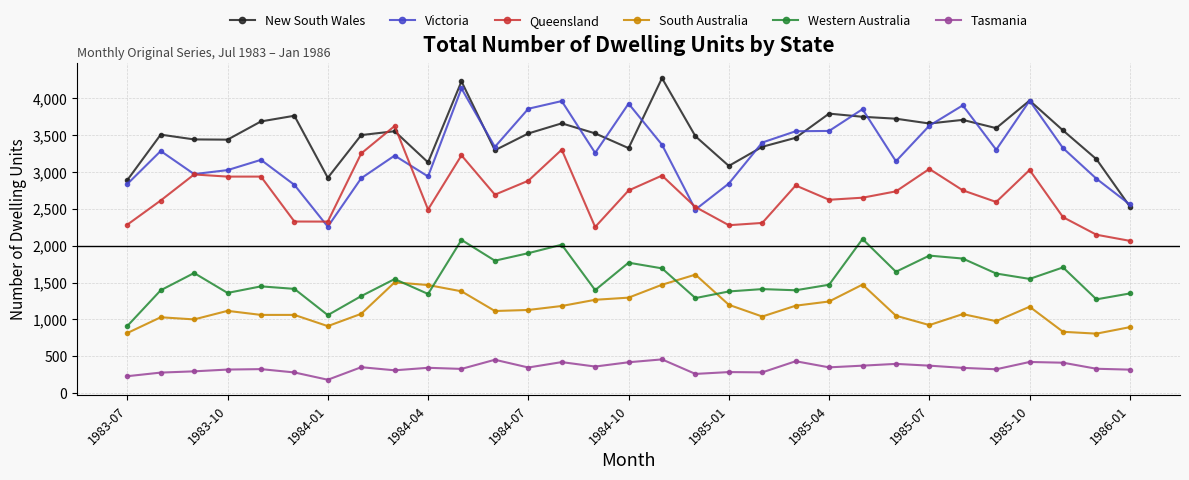

Which series has the largest total across all categories?

New South Wales